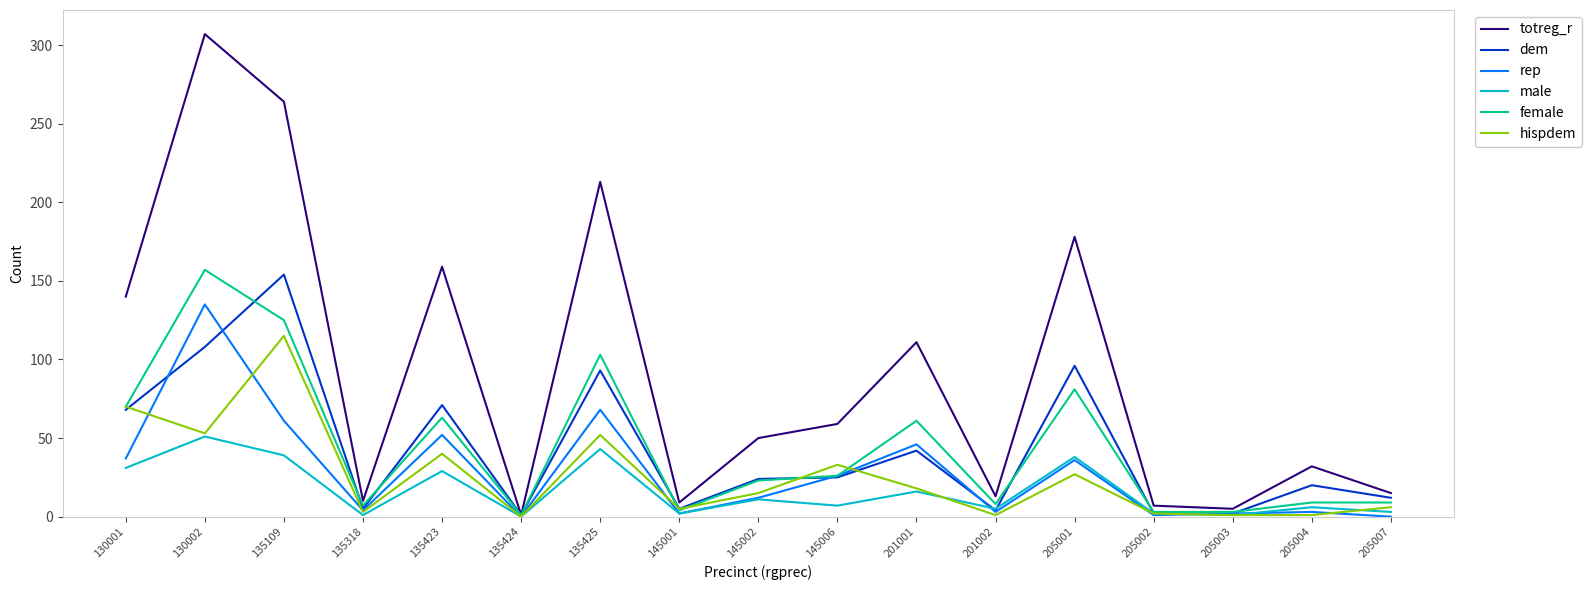

What is the spread (max minus min) of values at 145002?

39